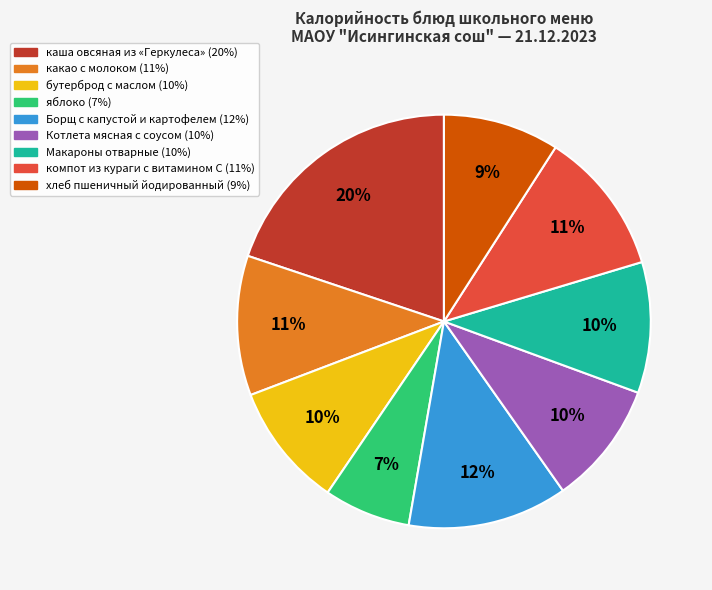

Does any single category account for the majority?

No